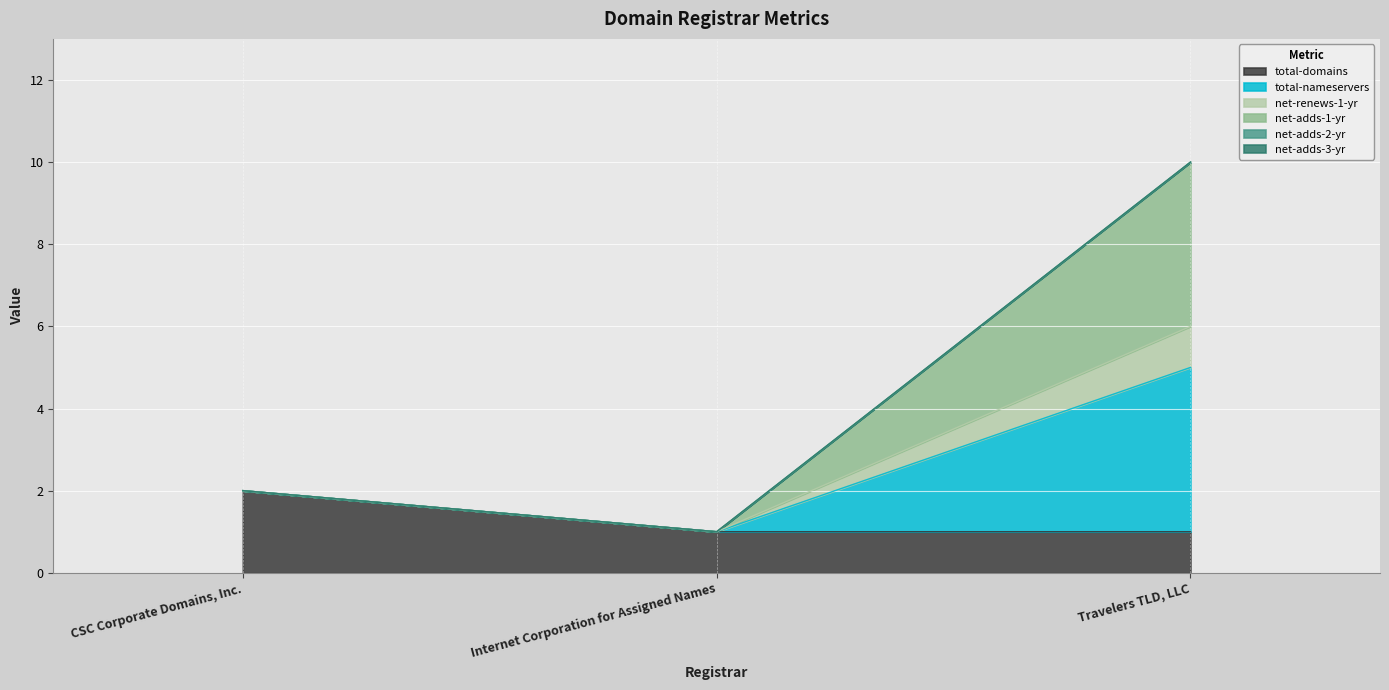

What is the label of the 2nd point from the left?

Internet Corporation for Assigned Names